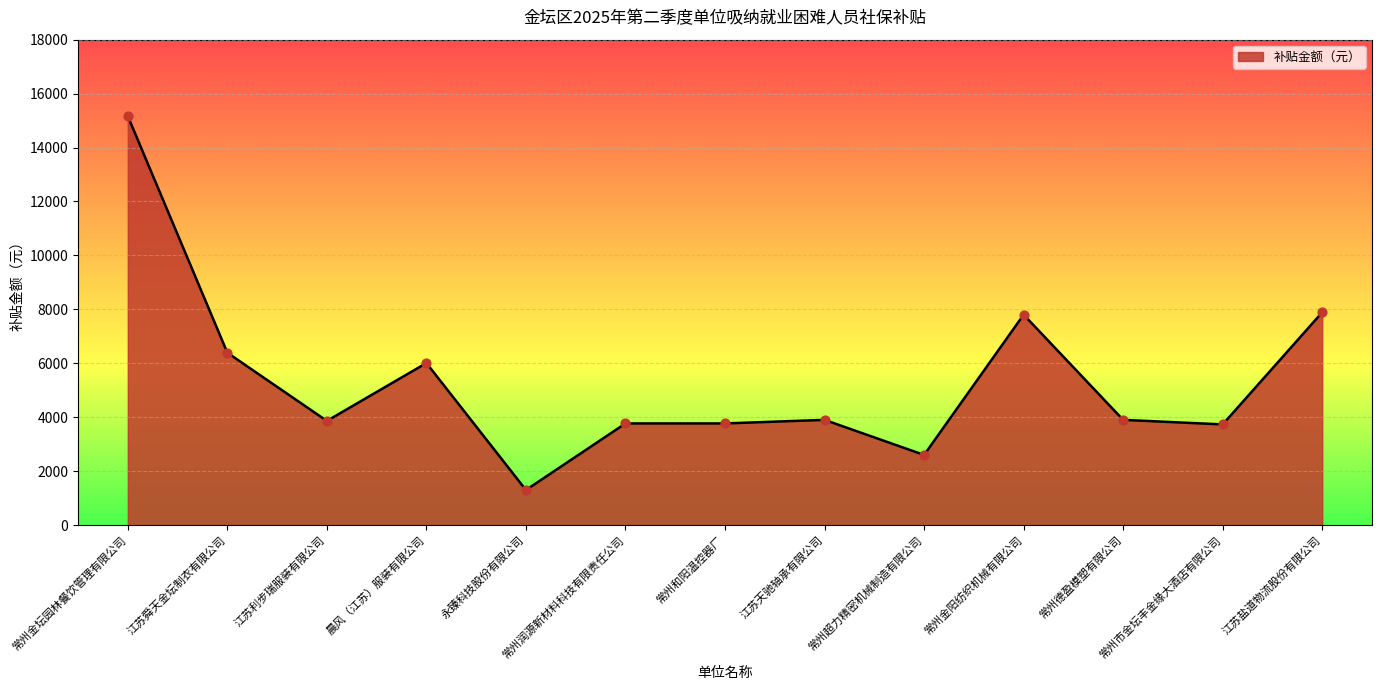

What is the change in value from 常州金坛园林餐饮管理有限公司 to 永臻科技股份有限公司?

-13863.7